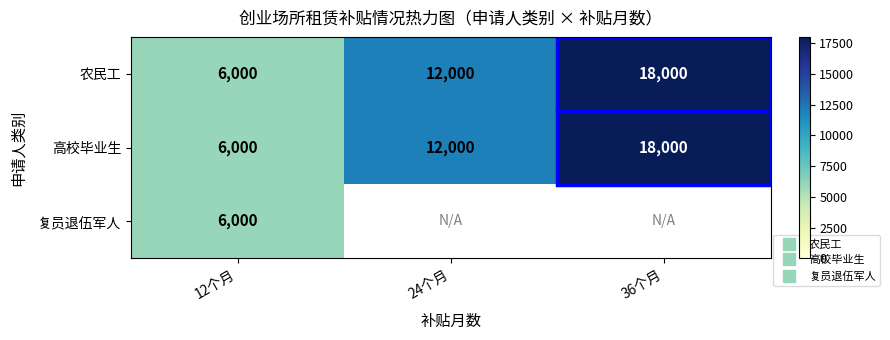

List the labels in order of 高校毕业生 value, smallest first.

12个月, 24个月, 36个月